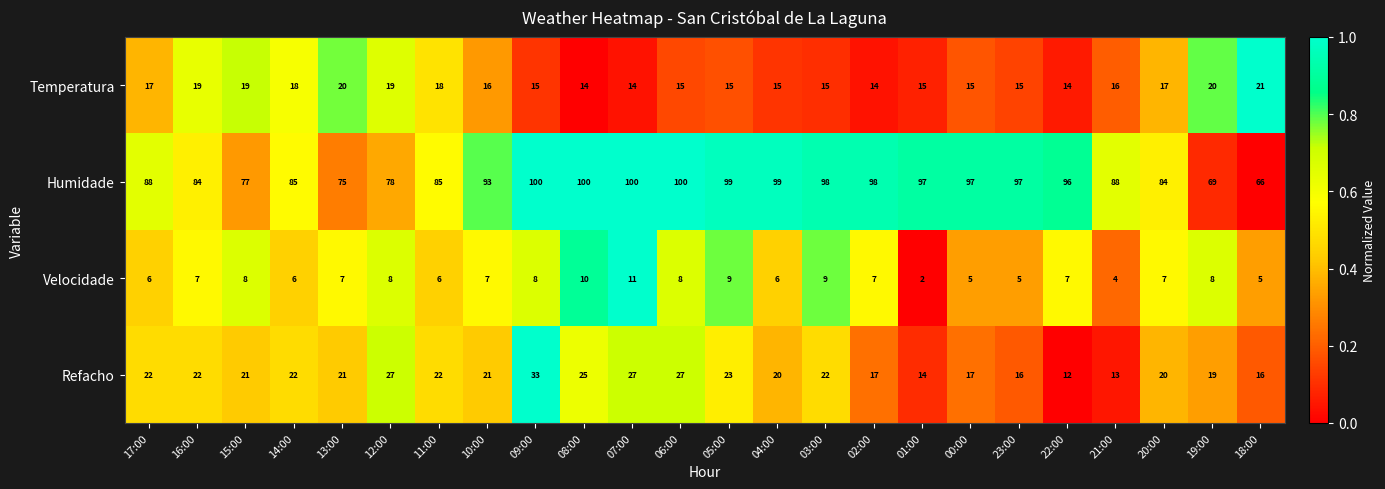

How many distinct data groups are displayed?

4